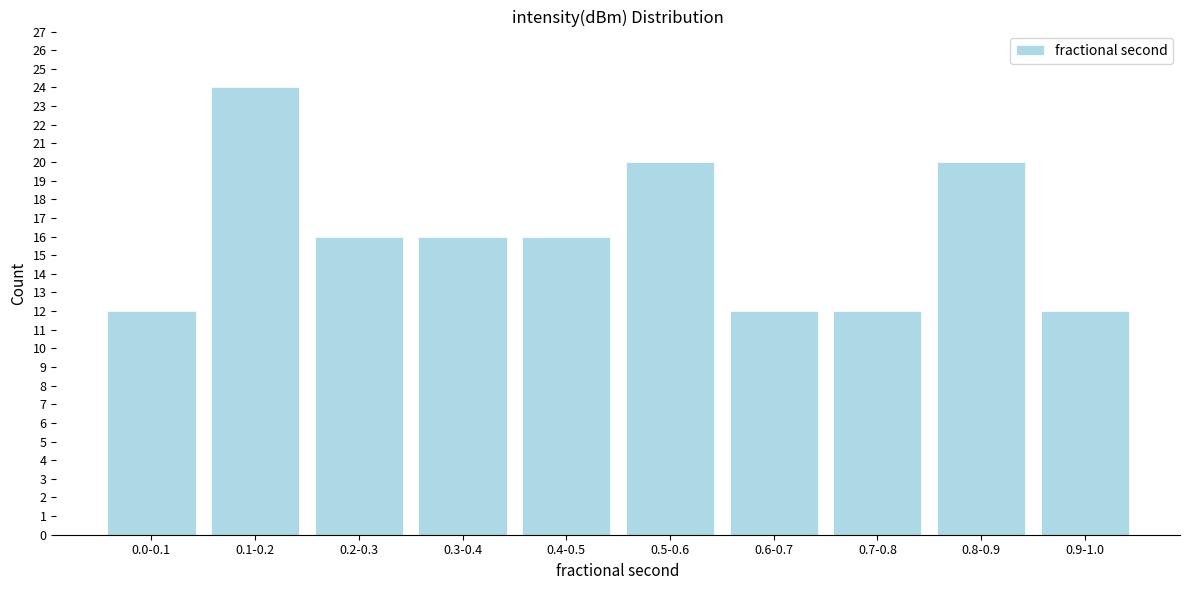

Reading right to left, list all the values displayed in this chart.

12	20	12	12	20	16	16	16	24	12